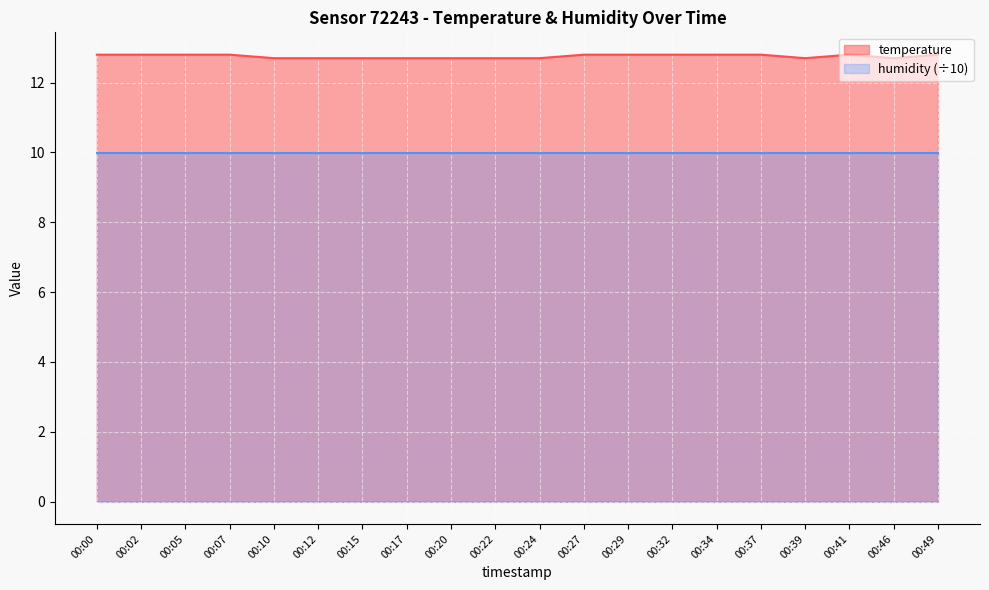

What is the ratio of the value at 00:24 to the value at 00:39?

1.0